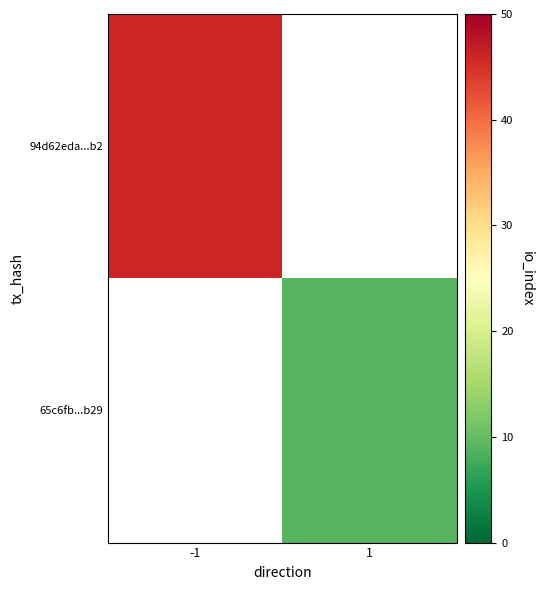

Which series has the largest range (max minus min)?

94d62eda...b2